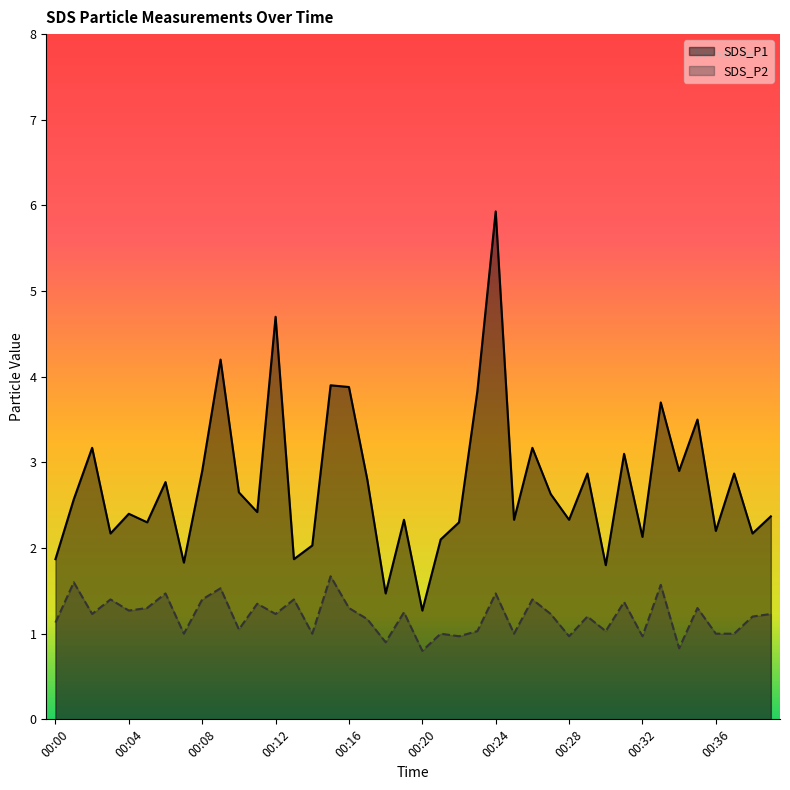

At 00:12, list the series in order from largest to smallest.

SDS_P1, SDS_P2